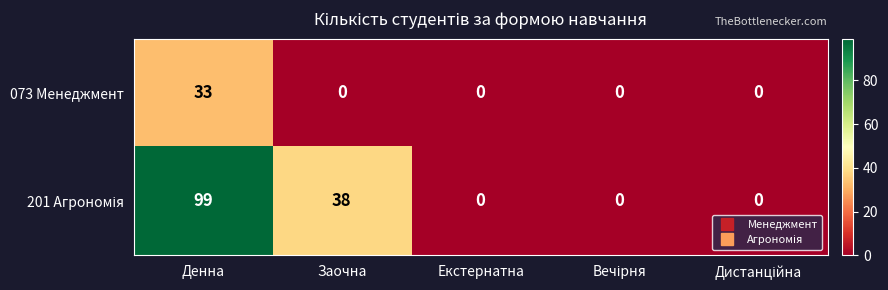

Which label corresponds to the largest value in the chart?

Денна